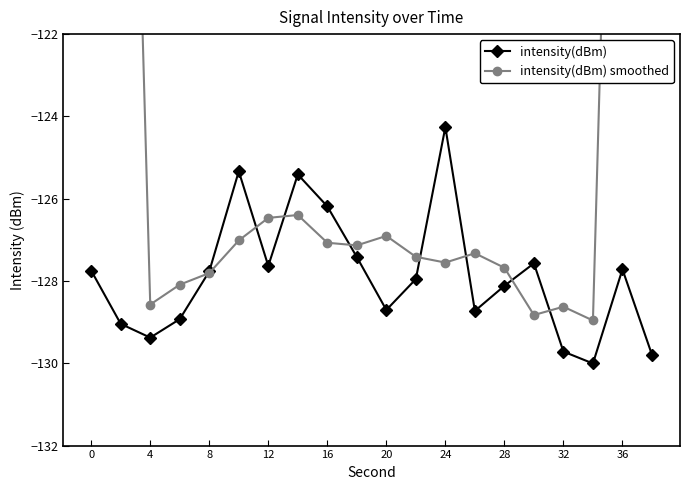

At which label does intensity(dBm) reach its peak?

24